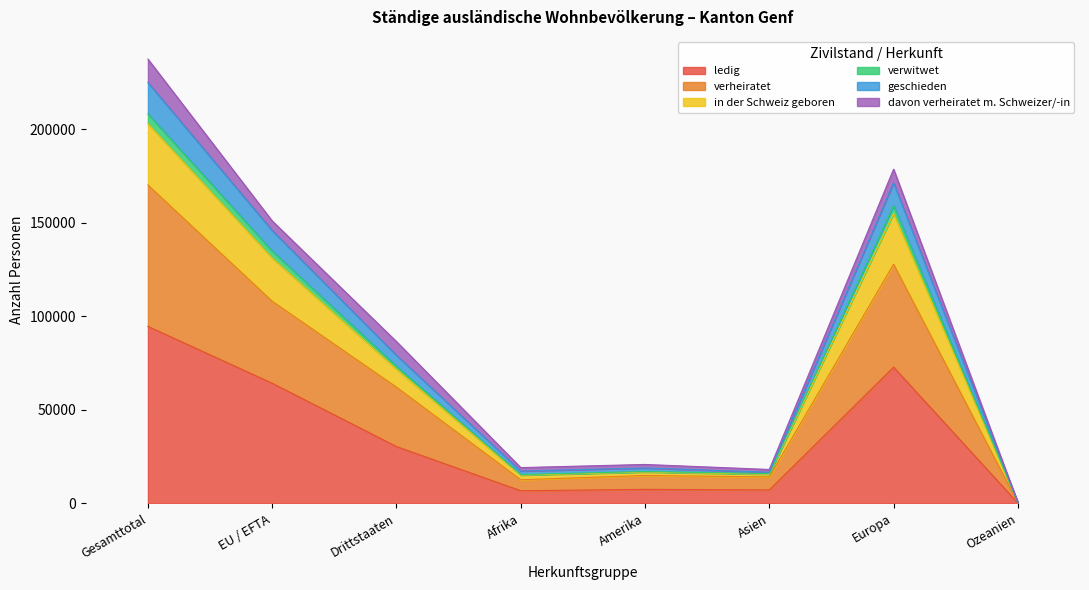

Where is the first local maximum for ledig?

Amerika